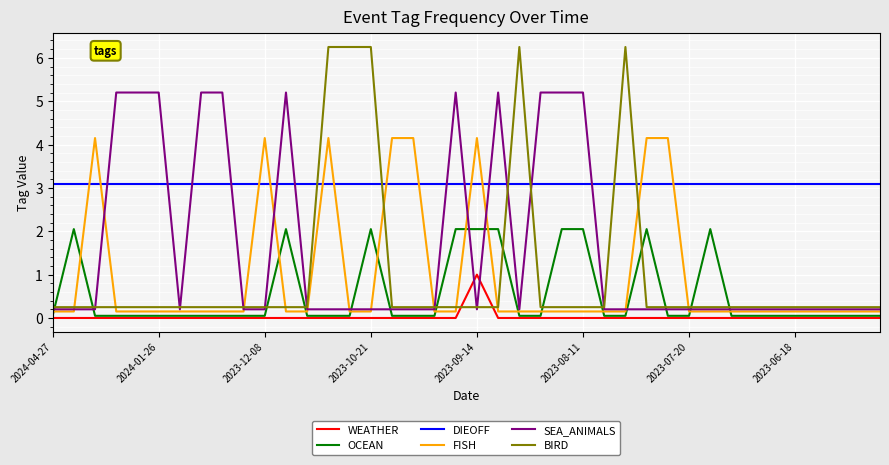

True or false: WEATHER and BIRD cross at least once.

True